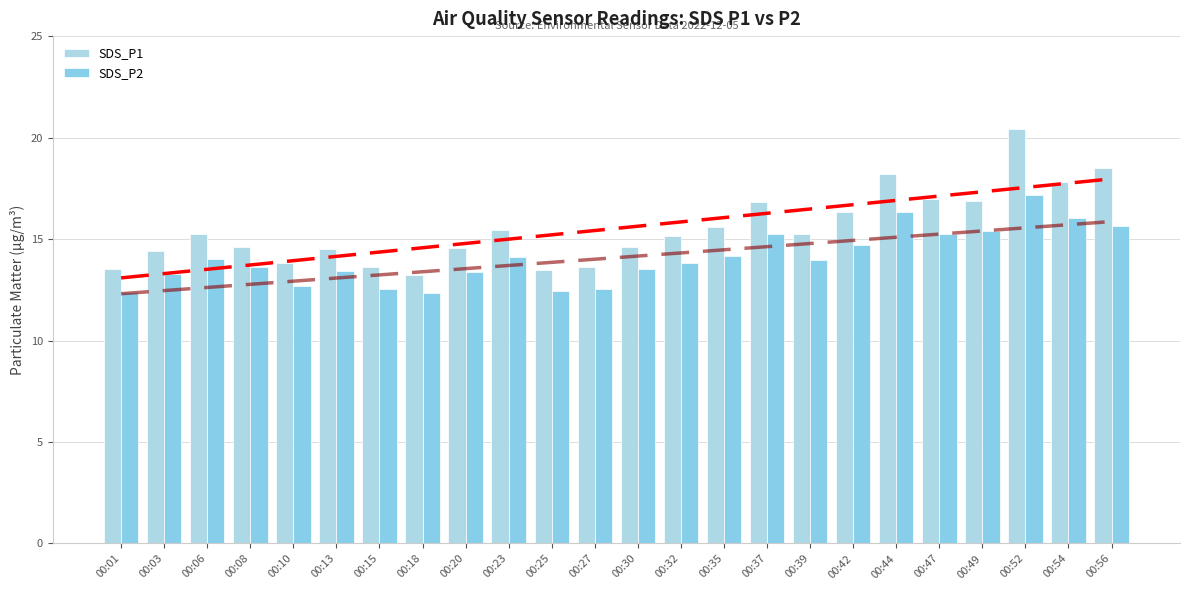

How many distinct data groups are displayed?

2